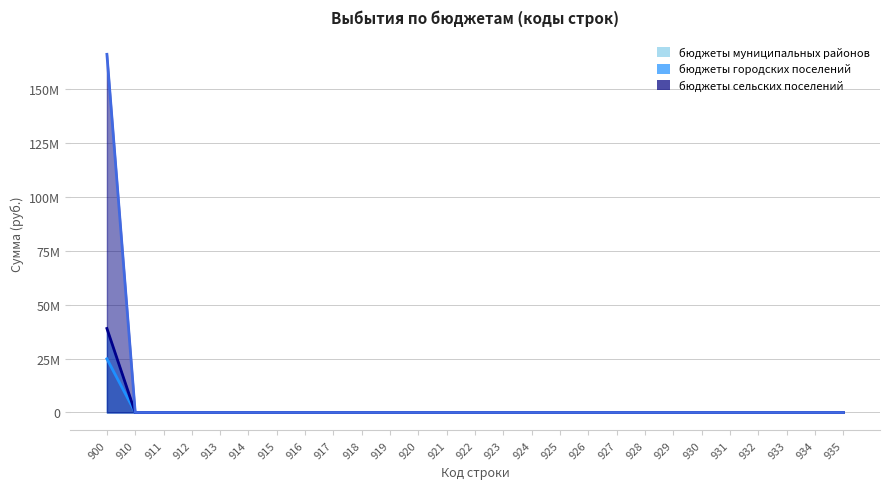

True or false: бюджеты сельских поселений has a value of -66244137.9 at 931.

False